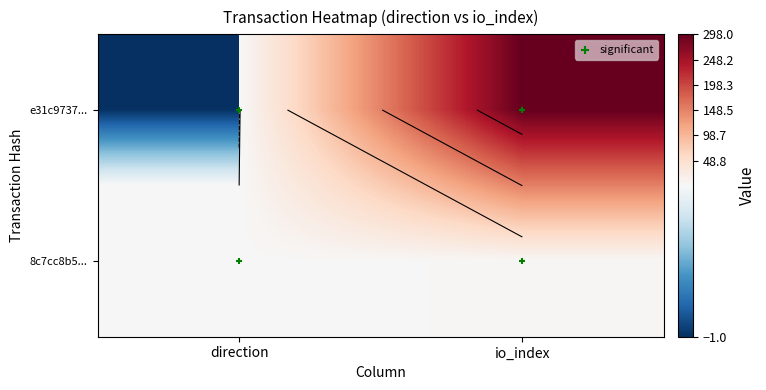

At which category does the chart reach its peak across all series?

1